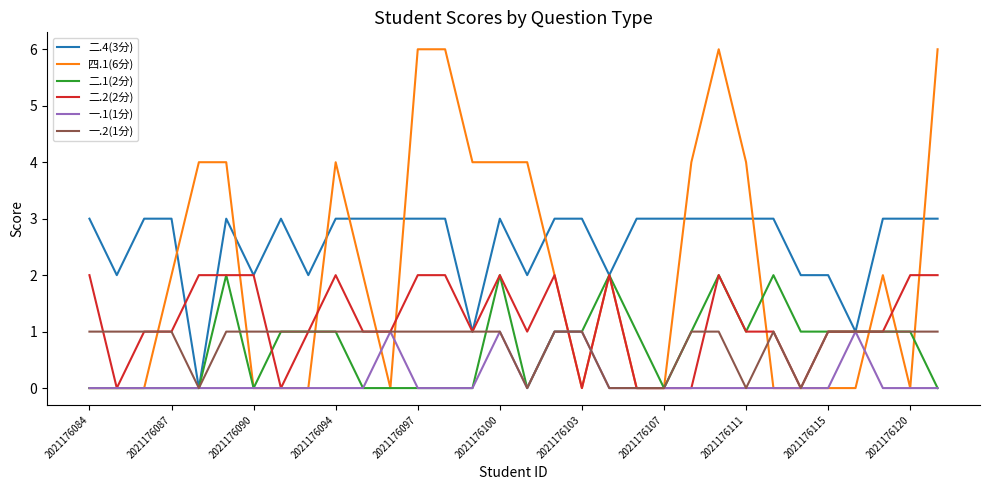

Which series has the largest range (max minus min)?

四.1(6分)